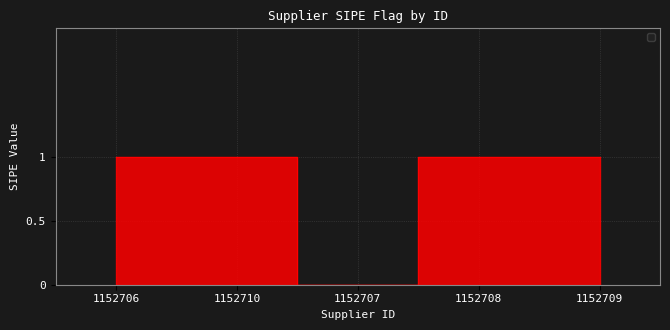

What position from the right is 1152706?

5